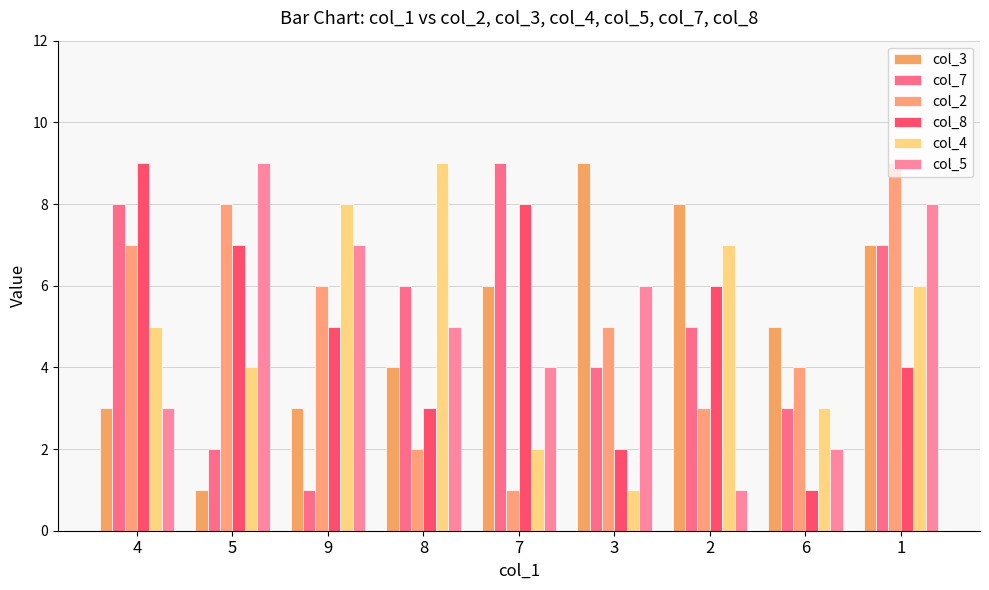

At 4, list the series in order from smallest to largest.

col_3, col_5, col_4, col_2, col_7, col_8